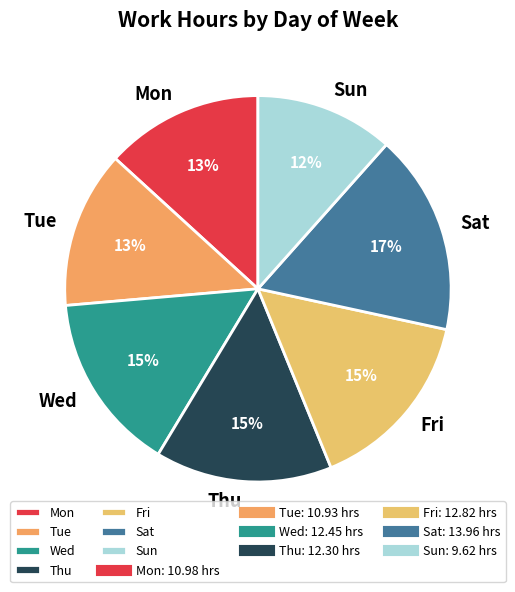

Which slice is the largest?

Sat